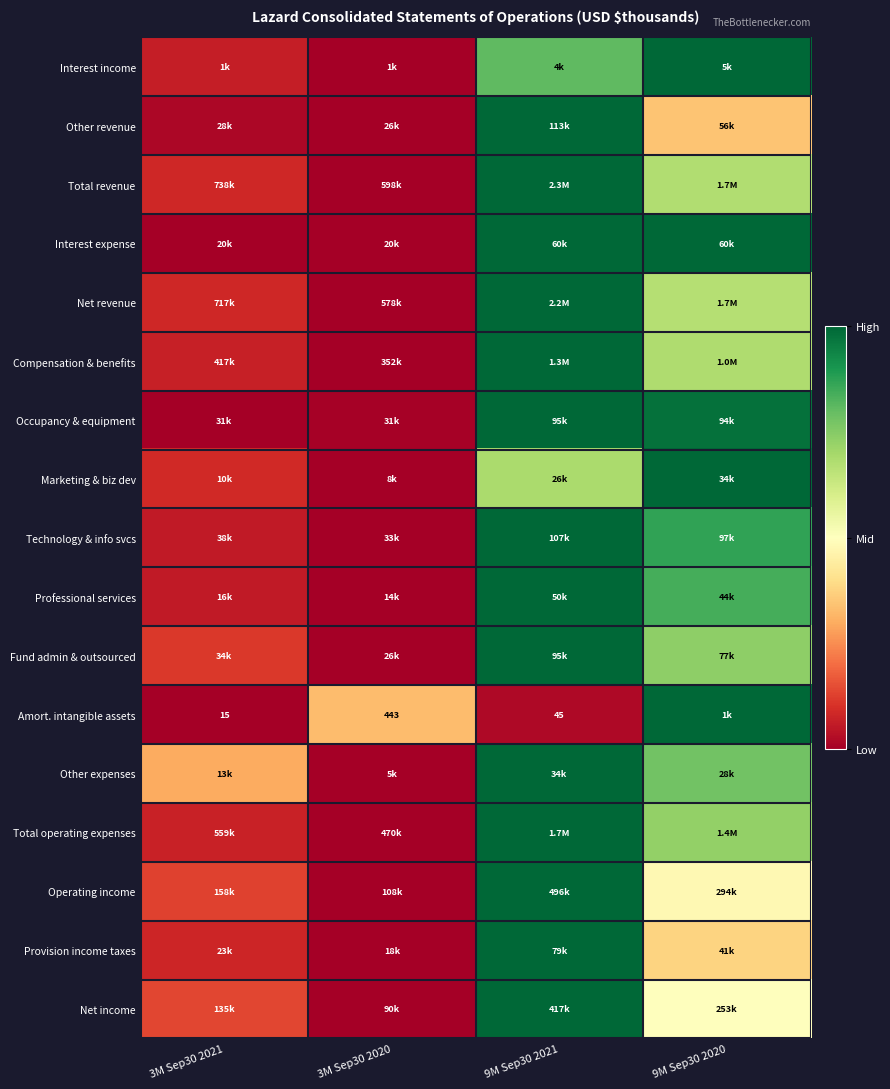

At which category is the sum across all series the highest?

9M Sep30 2021